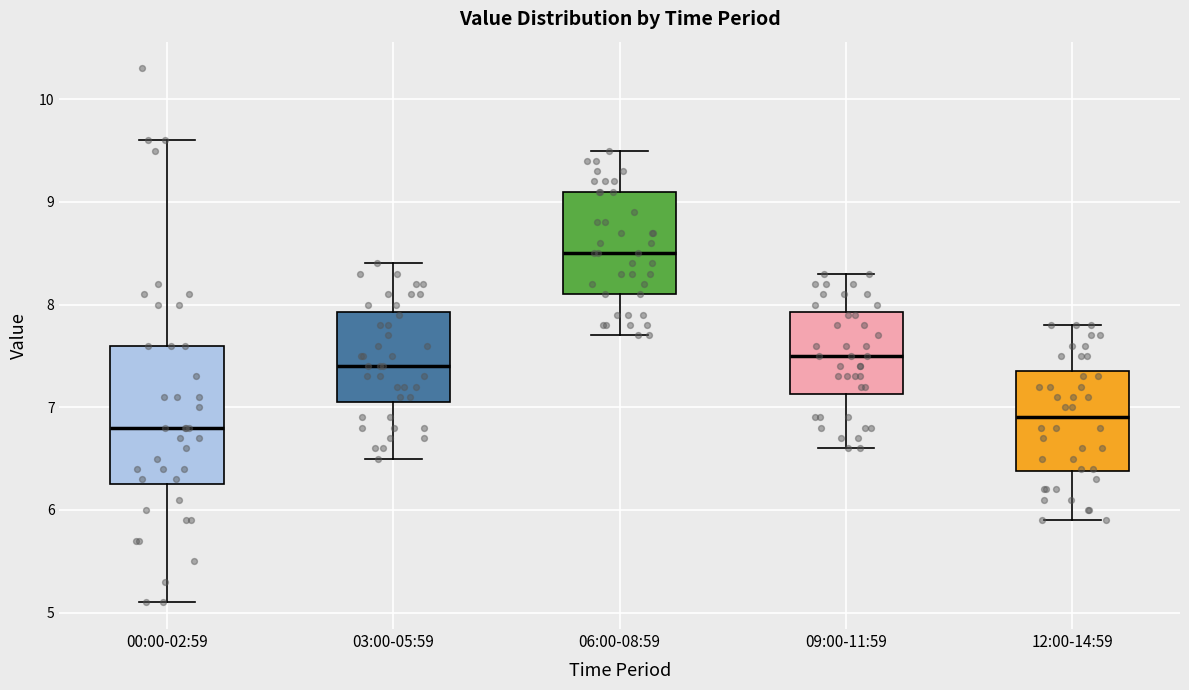

Which box has the lowest median line?

00:00-02:59